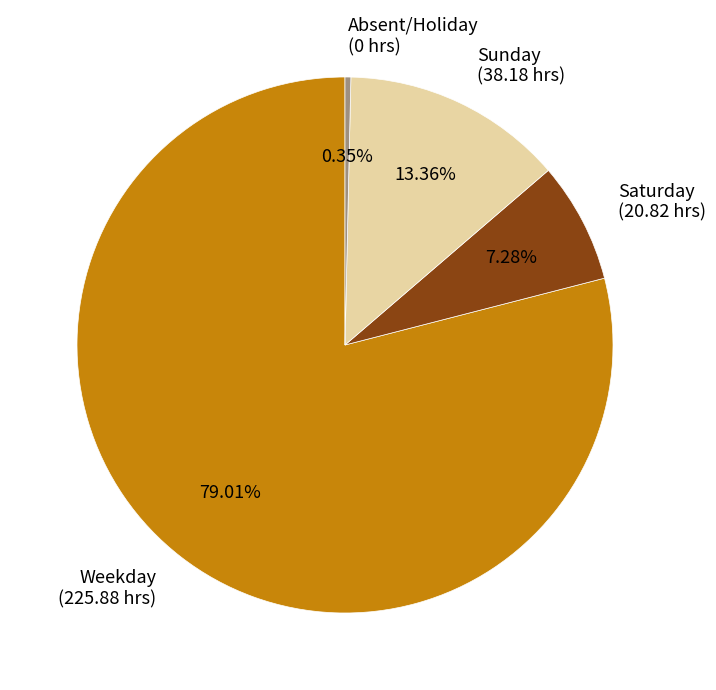

Combined, do Sunday (38.18 hrs) and Saturday (20.82 hrs) account for over 50%?

No